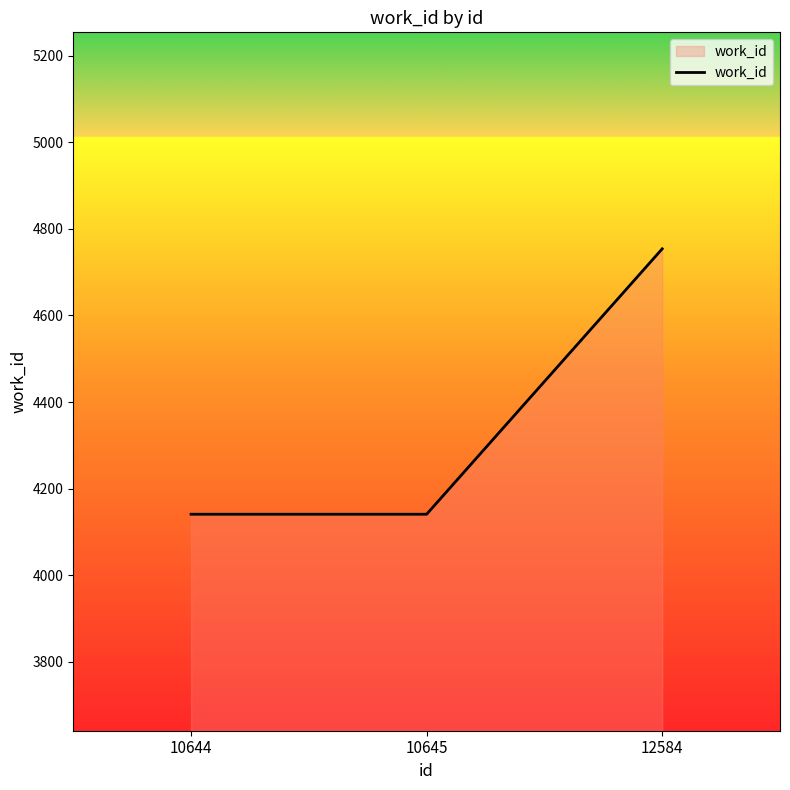

How many values exceed 4141?

1